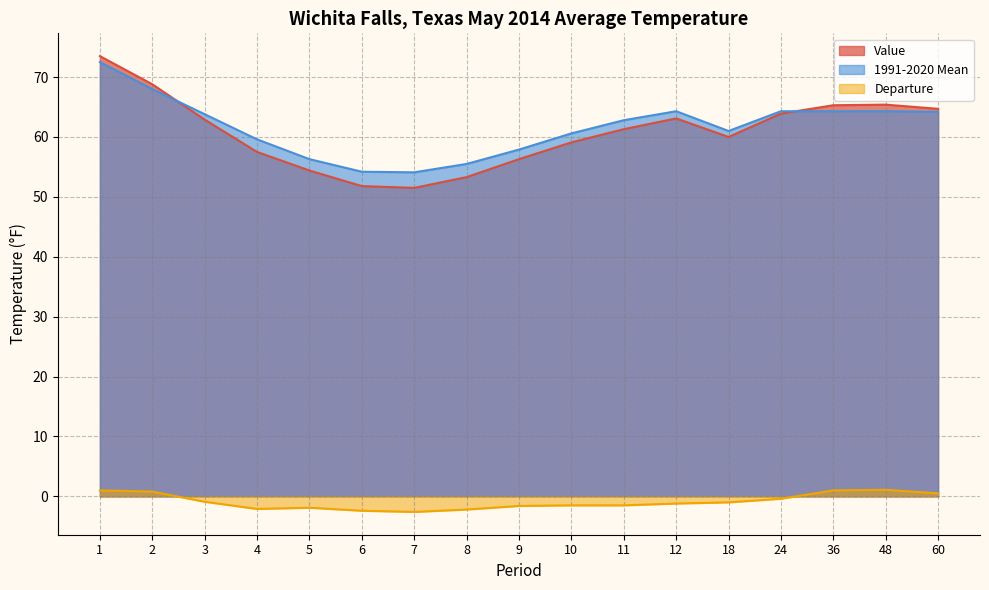

Which series has the largest total across all categories?

1991-2020 Mean